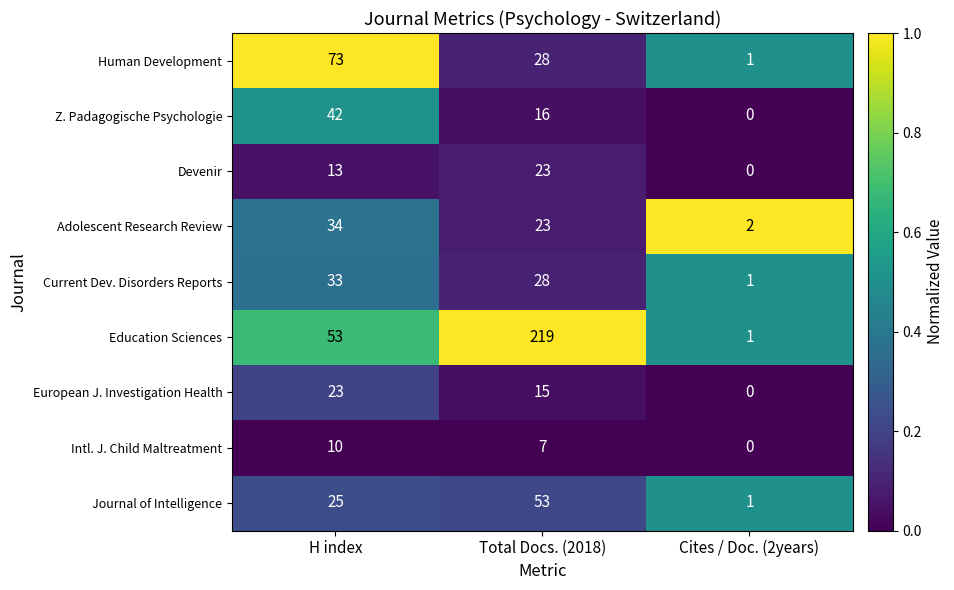

Which series has the widest spread of values?

Education Sciences